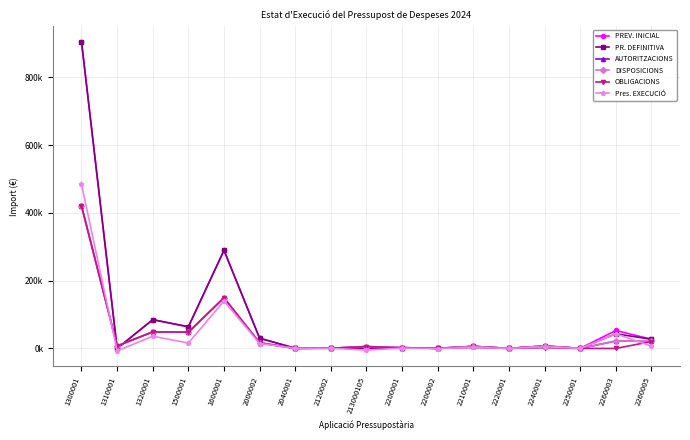

Which series changed the most between 1500001 and 2240001?

PREV. INICIAL